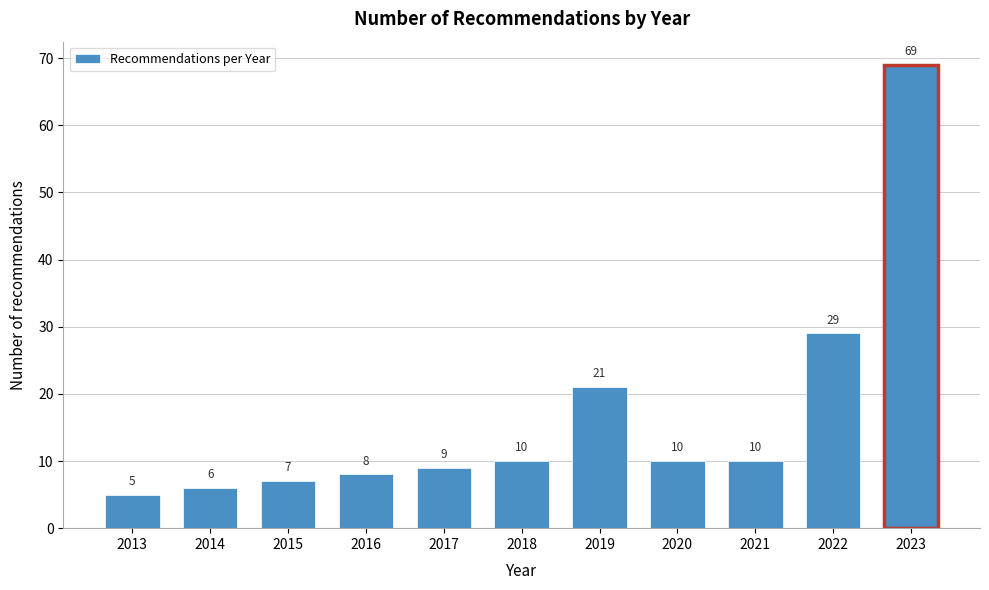

Reading left to right, list all the values displayed in this chart.

2013=5	2014=6	2015=7	2016=8	2017=9	2018=10	2019=21	2020=10	2021=10	2022=29	2023=69